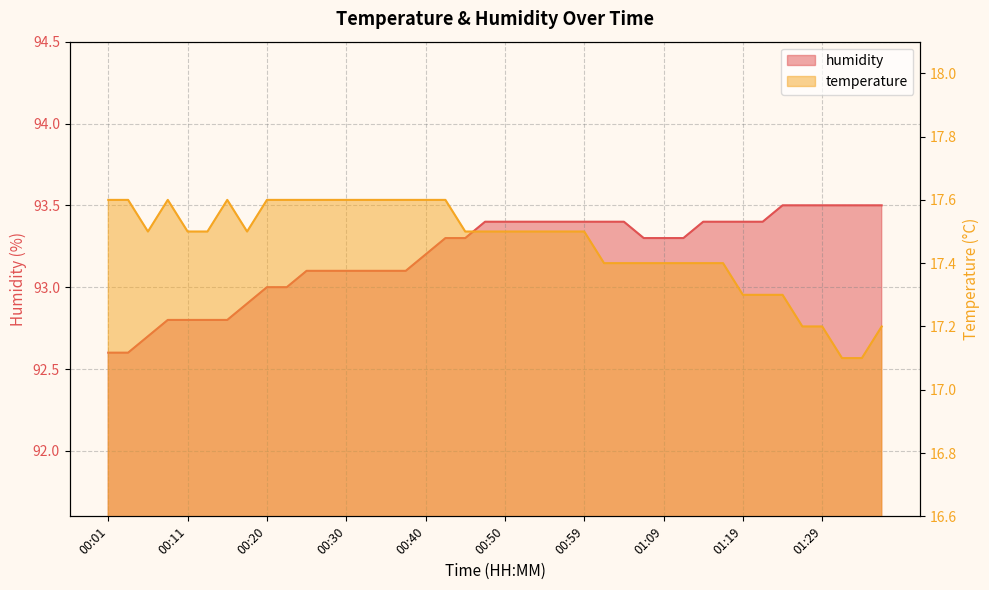

Is the value of temperature at 00:16 greater than the value of humidity at 00:16?

No